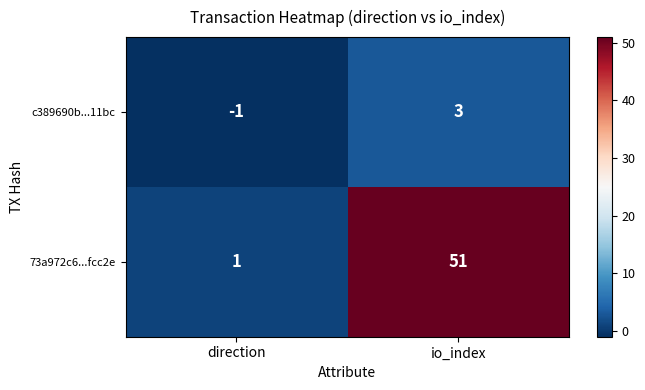

List the series in order of their overall mean, highest first.

73a972c6...fcc2e, c389690b...11bc